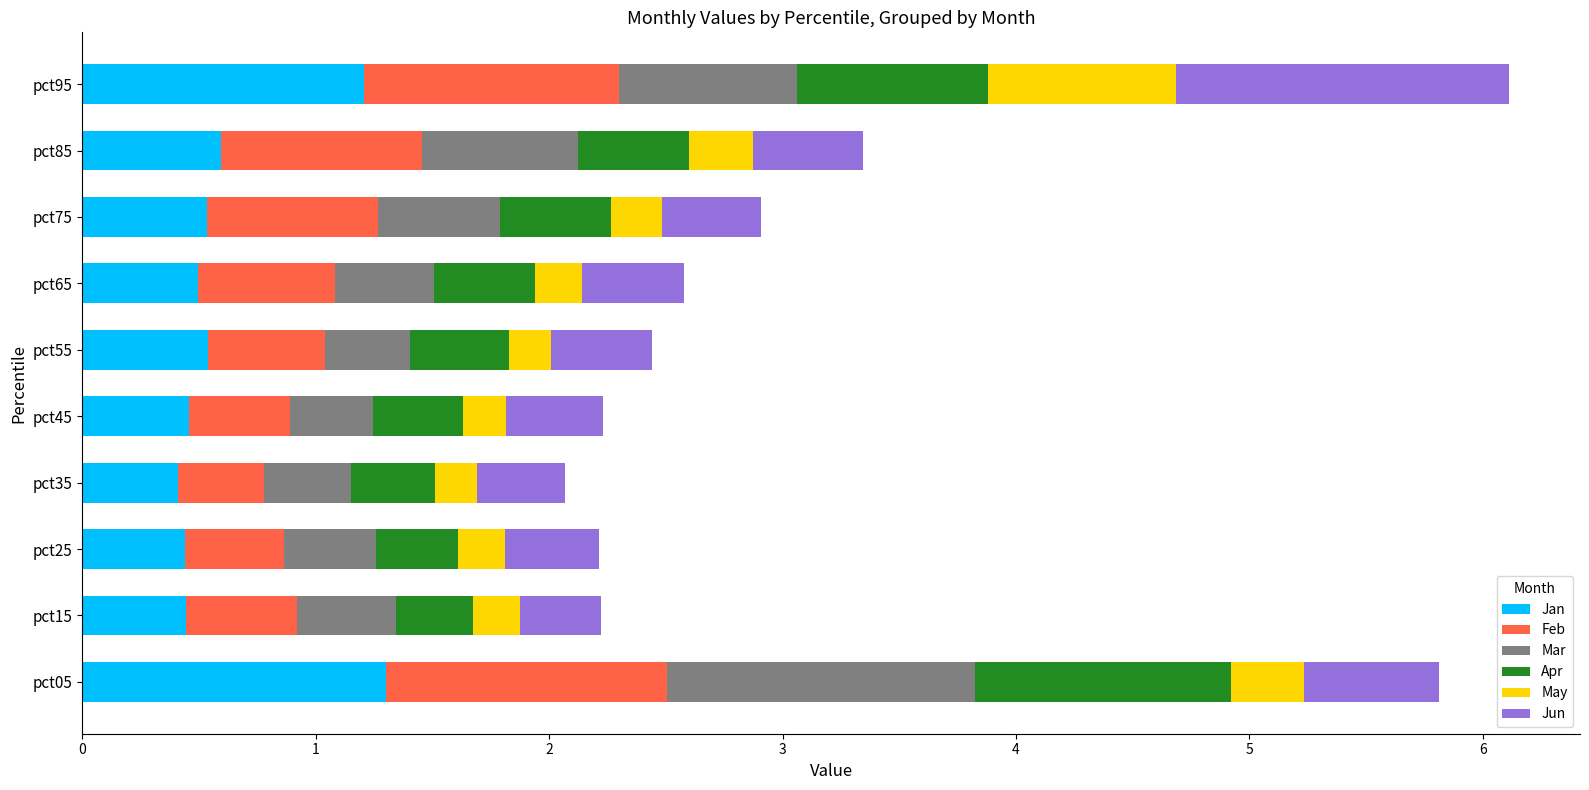

What is the difference between the maximum and minimum values in the Jan series?

0.9